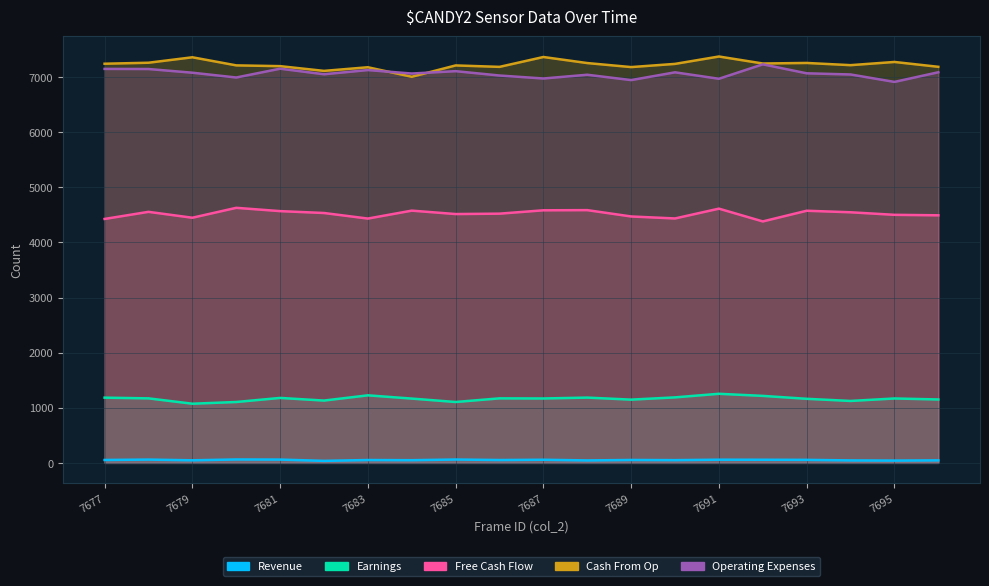

True or false: Cash From Op has more than 0 points higher than both neighbors.

True